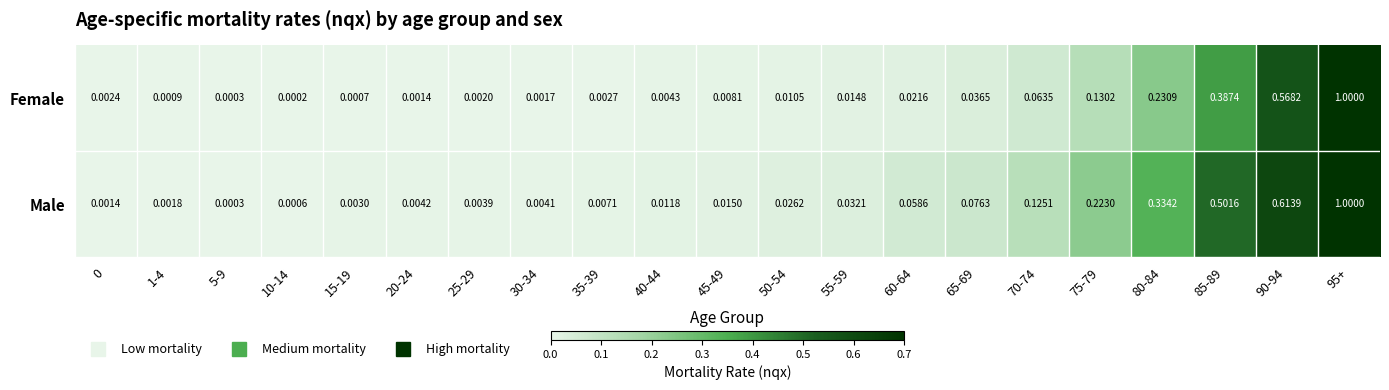

Rank the series at 25-29 from lowest to highest value.

Female, Male